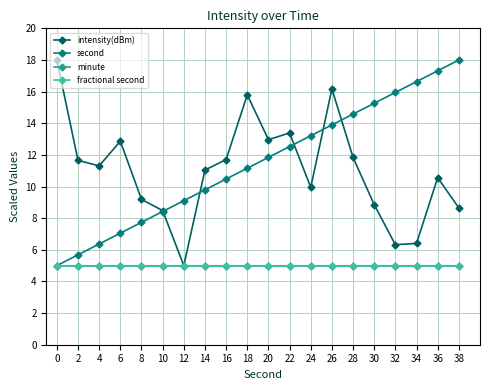

How many lines are shown in the chart?

4